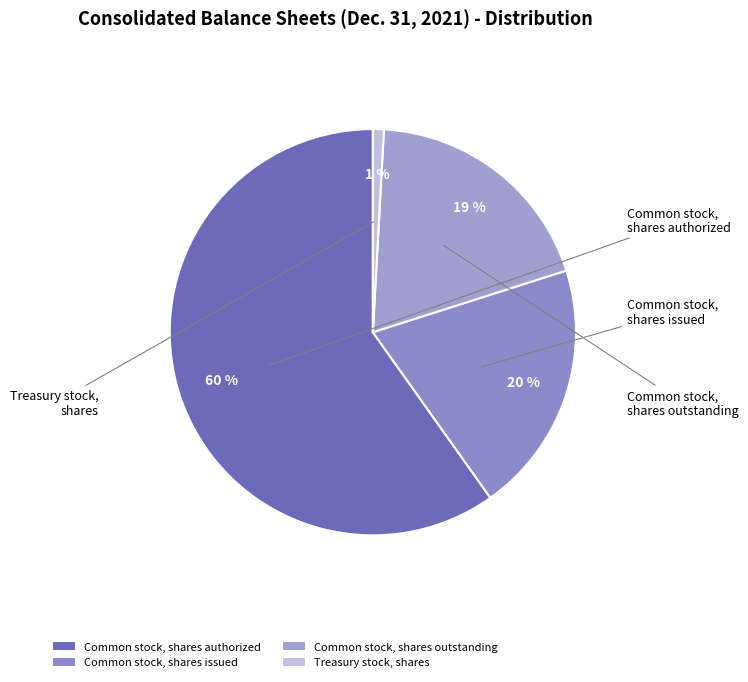

True or false: Common stock, shares issued accounts for 20% of the total.

True